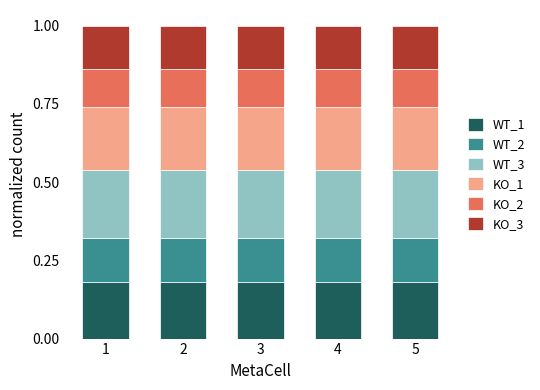

What is the total value across all series at 4?

1.0